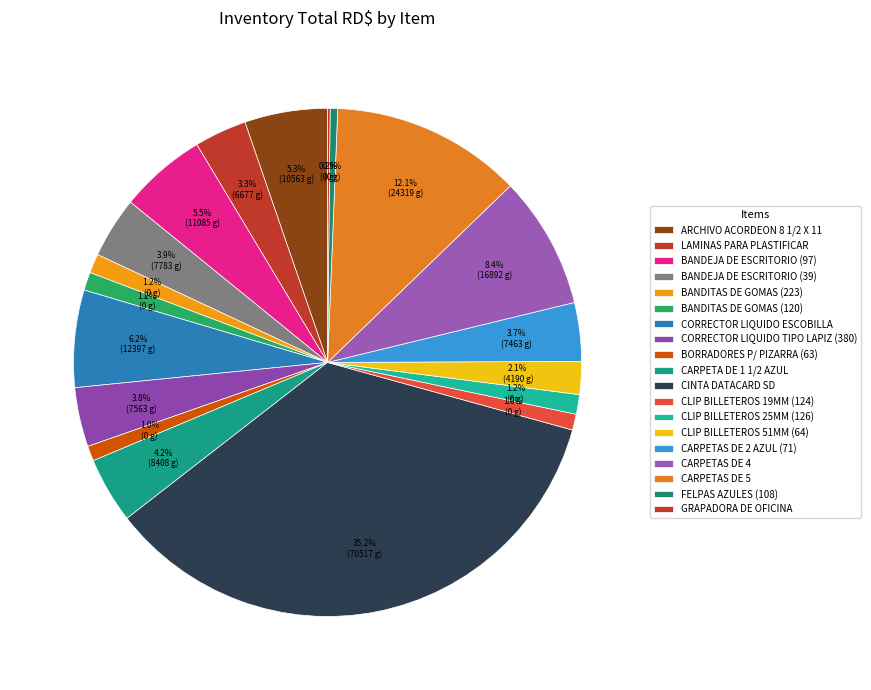

What percentage is NOT represented by FELPAS AZULES (108)?

99.5%